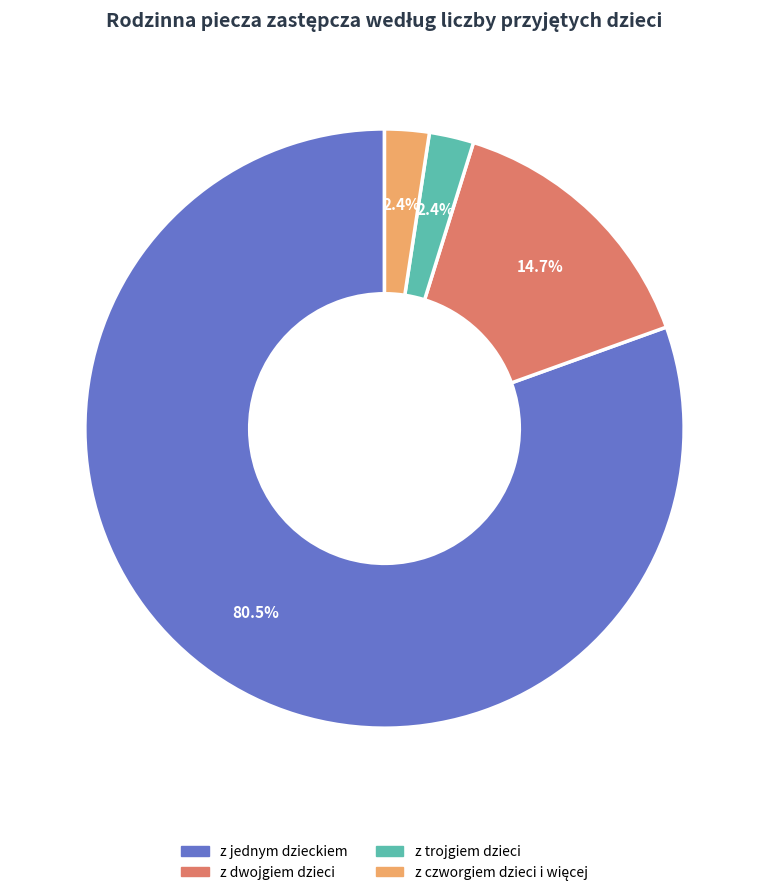

To the nearest percent, what portion does z trojgiem dzieci represent?

2%